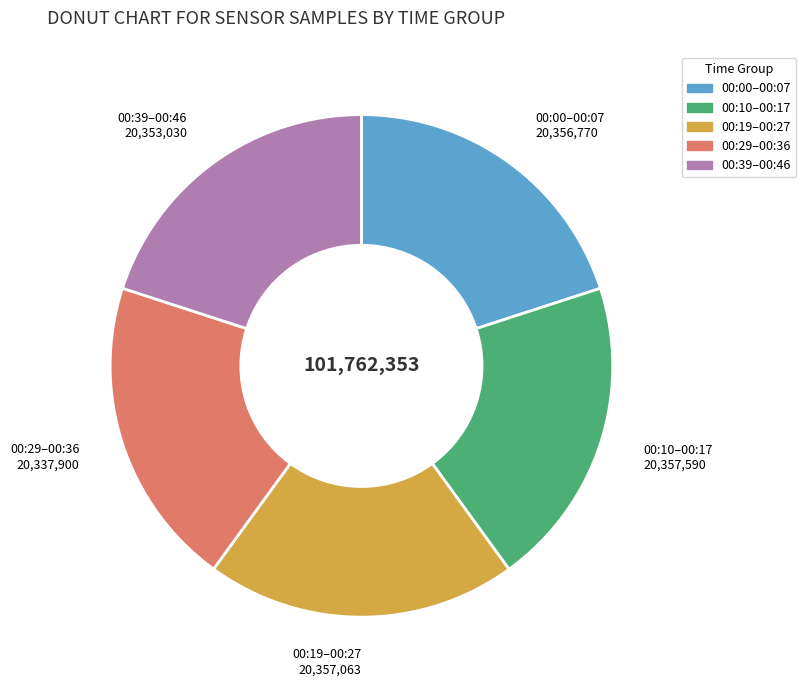

Is there a majority slice in this chart?

No